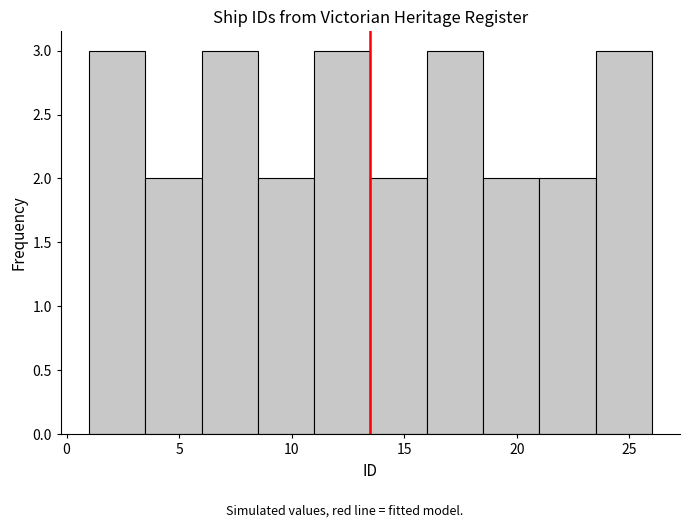

Reading left to right, list every bar in this chart as the range it spans on the x-axis followed by its height. The values are not printed on the chart, so give them approximately, as read against the axis.

1.0 to 3.5: 3
3.5 to 6.0: 2
6.0 to 8.5: 3
8.5 to 11.0: 2
11.0 to 13.5: 3
13.5 to 16.0: 2
16.0 to 18.5: 3
18.5 to 21.0: 2
21.0 to 23.5: 2
23.5 to 26.0: 3